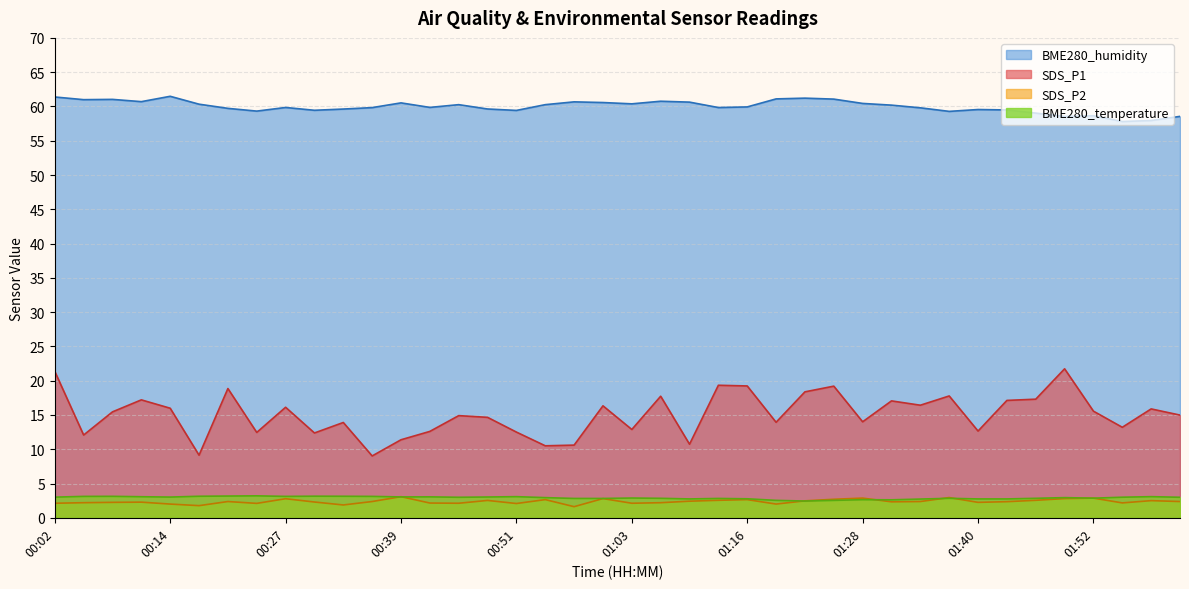

Reading left to right, extract all data points from this chart.

SDS_P1: 21.4	12.1	15.4	17.2	16.0	9.1	18.9	12.4	16.1	12.4	13.9	9.0	11.4	12.6	14.9	14.7	12.5	10.5	10.6	16.3	12.9	17.7	10.7	19.3	19.2	13.9	18.4	19.2	14.0	17.1	16.4	17.8	12.7	17.1	17.3	21.7	15.6	13.2	15.9	15.0
SDS_P2: 2.1	2.2	2.2	2.3	2.0	1.8	2.4	2.1	2.8	2.3	1.9	2.4	3.1	2.1	2.1	2.5	2.1	2.6	1.6	2.8	2.1	2.2	2.4	2.5	2.6	2.0	2.5	2.7	2.9	2.3	2.4	3.0	2.2	2.4	2.5	2.8	2.9	2.2	2.5	2.4
BME280_temperature: 3.0	3.1	3.1	3.1	3.0	3.1	3.2	3.2	3.1	3.1	3.1	3.1	3.0	3.0	3.0	3.0	3.1	2.9	2.8	2.8	2.9	2.8	2.8	2.8	2.8	2.5	2.4	2.5	2.6	2.6	2.7	2.8	2.8	2.8	2.8	2.9	2.9	3.0	3.1	3.0
BME280_humidity: 61.4	61.0	61.0	60.7	61.5	60.3	59.7	59.3	59.9	59.4	59.6	59.8	60.5	59.9	60.3	59.6	59.4	60.3	60.7	60.6	60.4	60.8	60.6	59.8	59.9	61.1	61.2	61.1	60.4	60.2	59.8	59.3	59.5	59.5	59.0	58.5	58.6	57.8	58.0	58.5